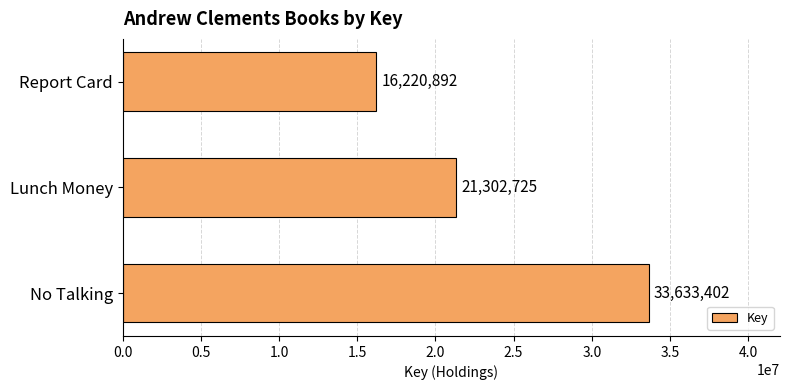

What is the greatest value displayed?

33633402